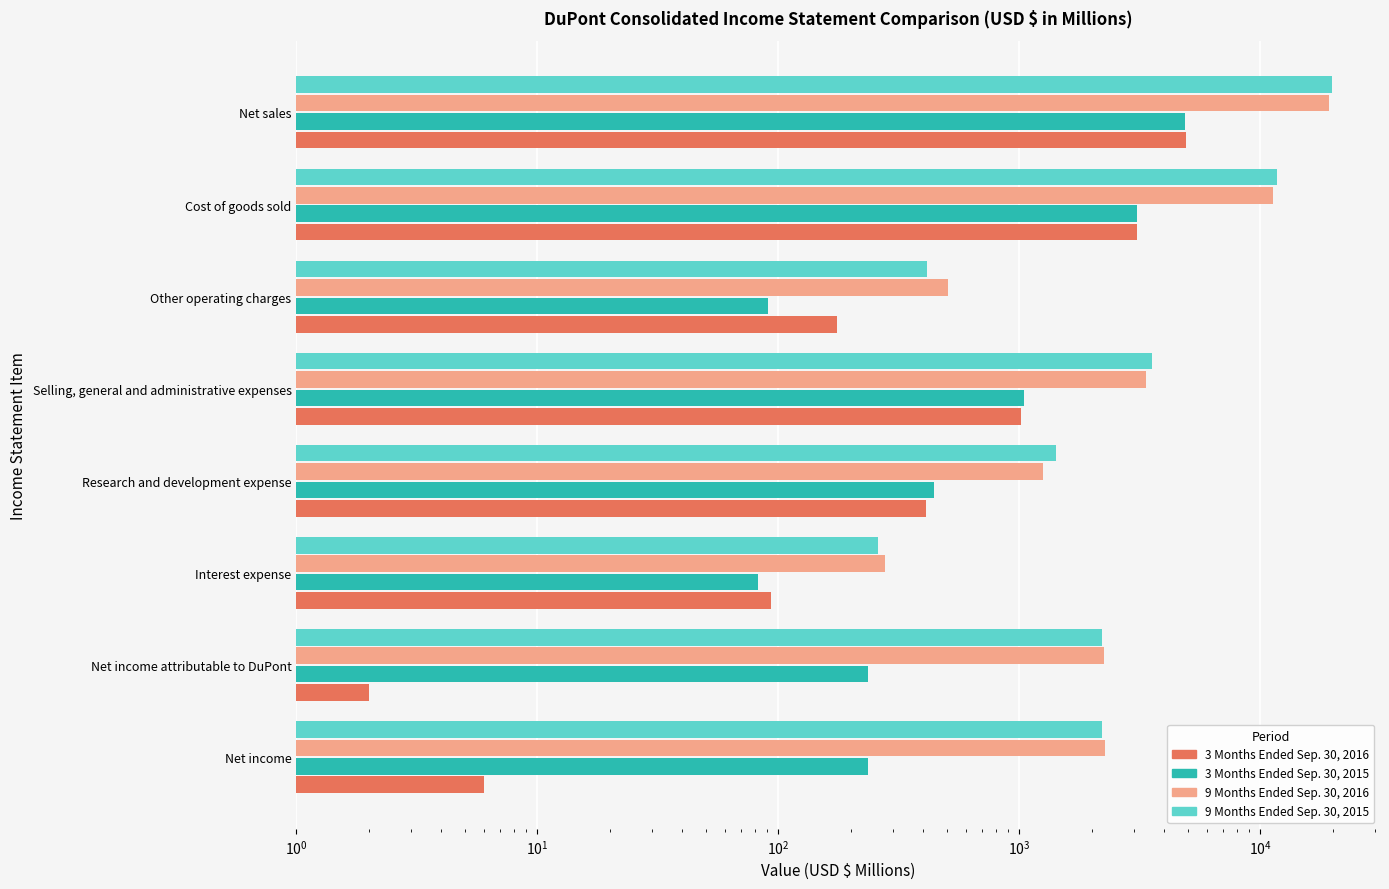

How many bars are there in each group?

4